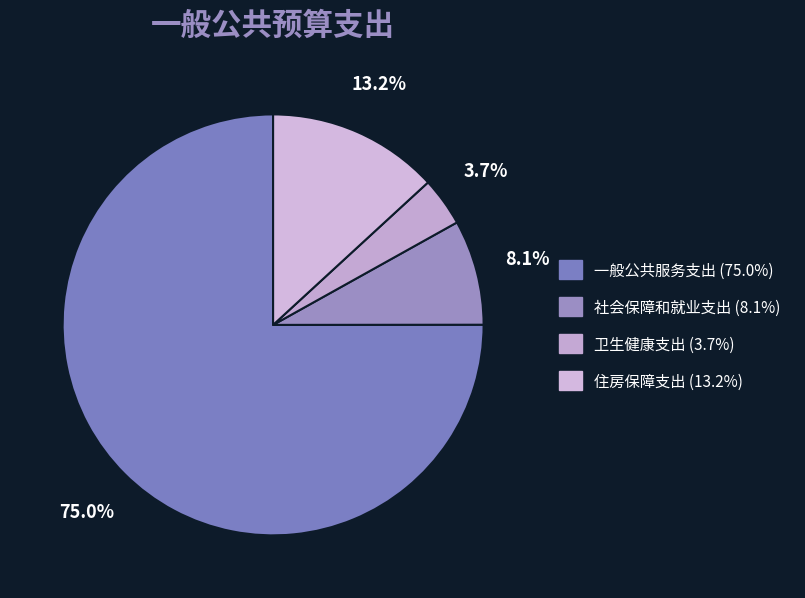

What is the majority slice?

一般公共服务支出